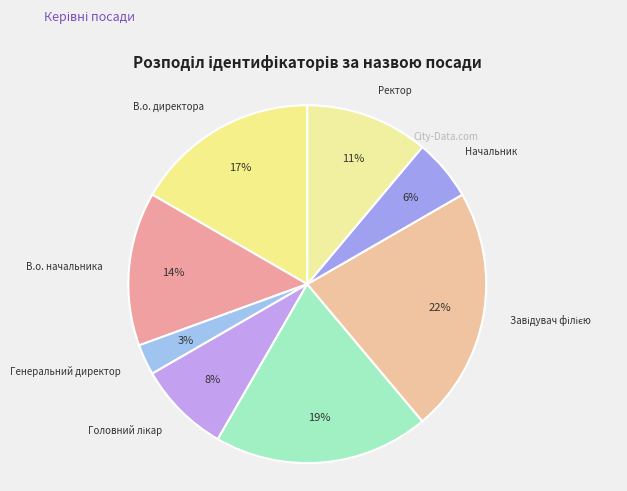

Is there a majority slice in this chart?

No